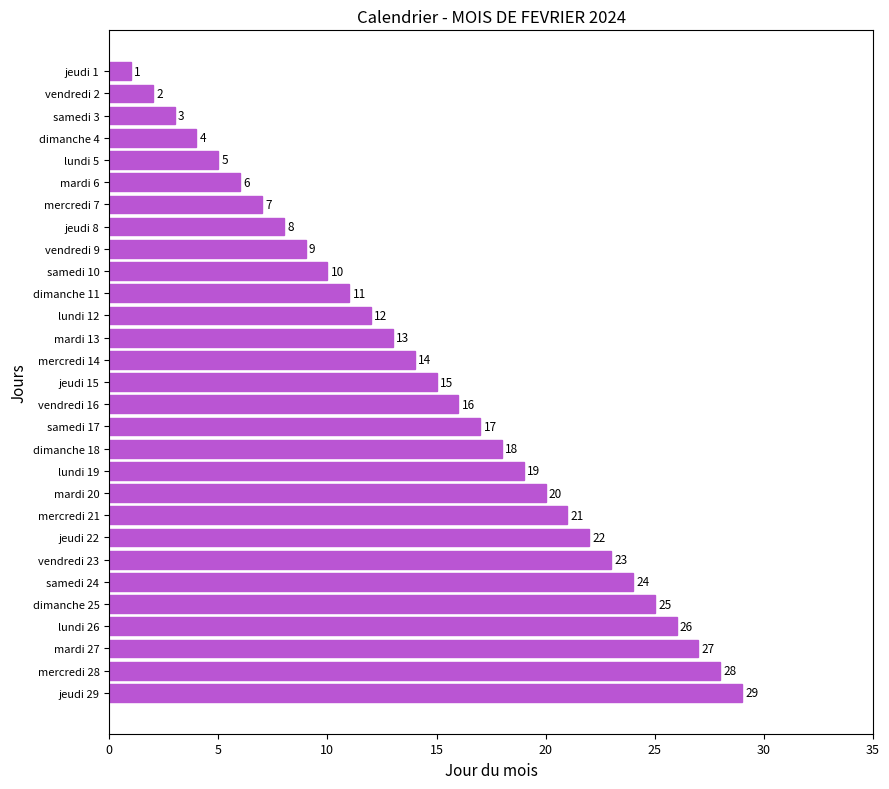

What is the maximum value shown in the chart?

29